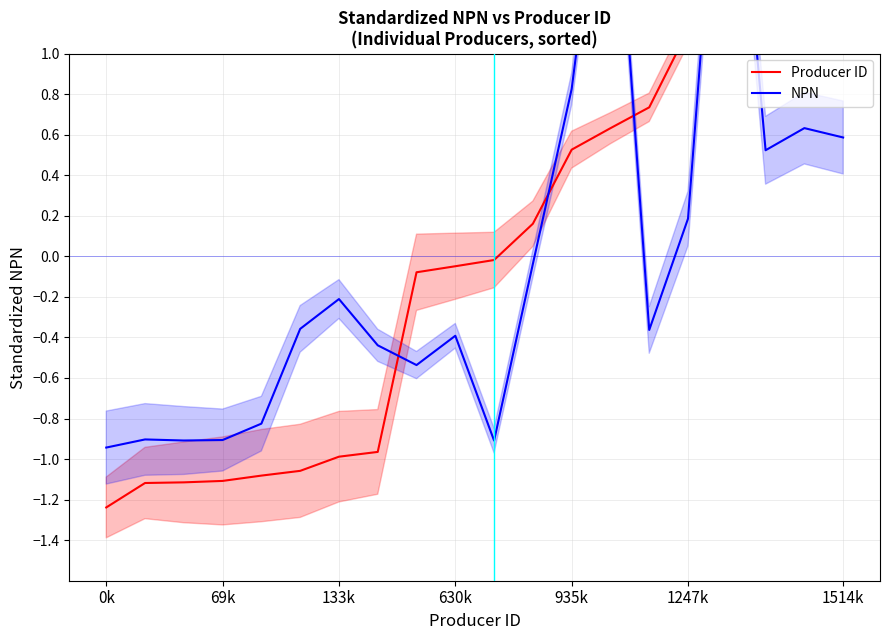

What is the sum of the Producer ID values at 12 and 8?

0.4